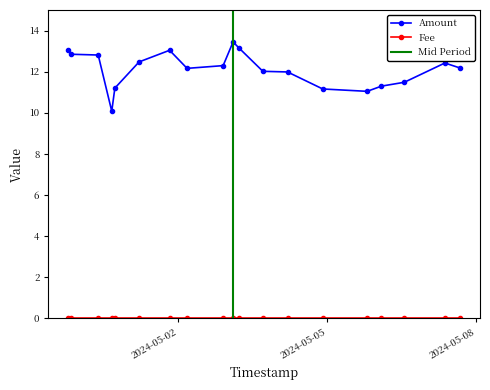

Rank the categories by value from lowest to highest.

2024-04-30 15:47:43, 2024-05-05 19:17:47, 2024-05-04 21:49:02, 2024-04-30 17:17:30, 2024-05-06 02:12:01, 2024-05-06 13:14:41, 2024-05-04 04:46:45, 2024-05-03 16:52:14, 2024-05-02 04:13:11, 2024-05-07 16:22:10, 2024-05-02 21:39:07, 2024-05-07 08:51:52, 2024-05-01 05:01:01, 2024-04-30 09:14:37, 2024-04-29 20:10:33, 2024-04-29 18:41:19, 2024-05-01 19:45:33, 2024-05-03 05:13:38, 2024-05-03 02:27:49